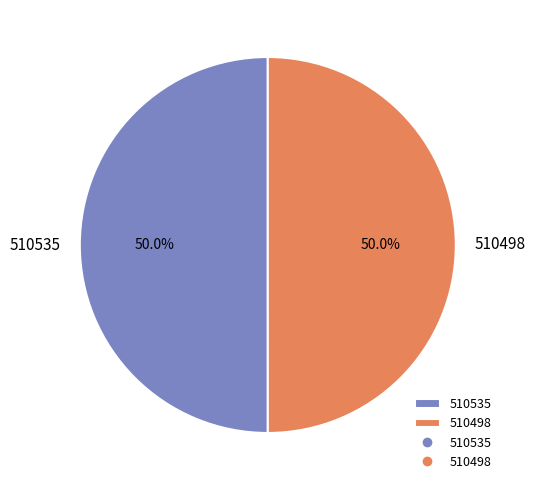

How many slices are in this pie chart?

2